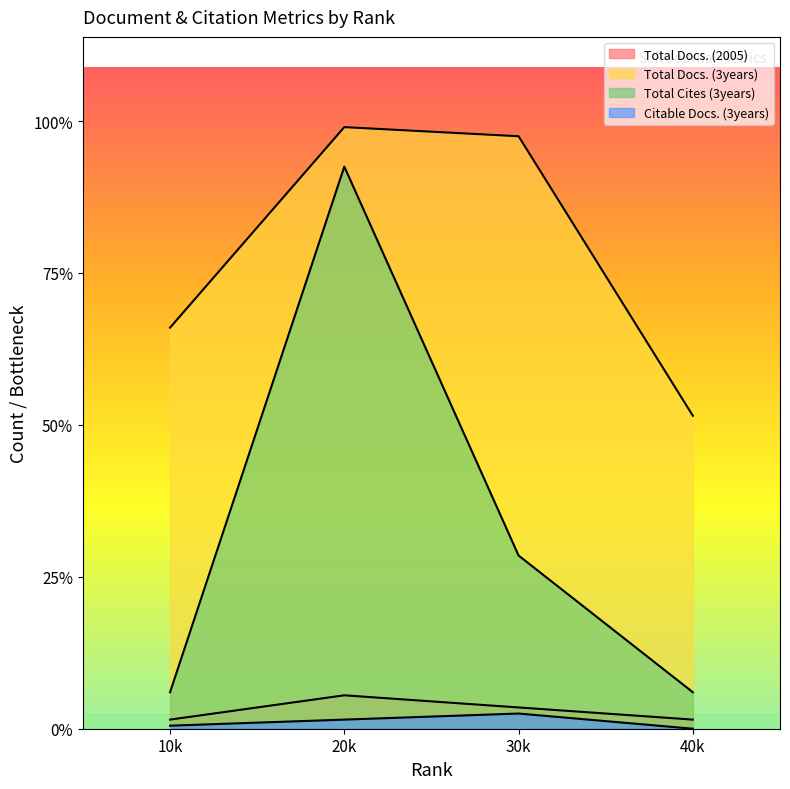

Does the chart display data point markers on the line(s)?

No